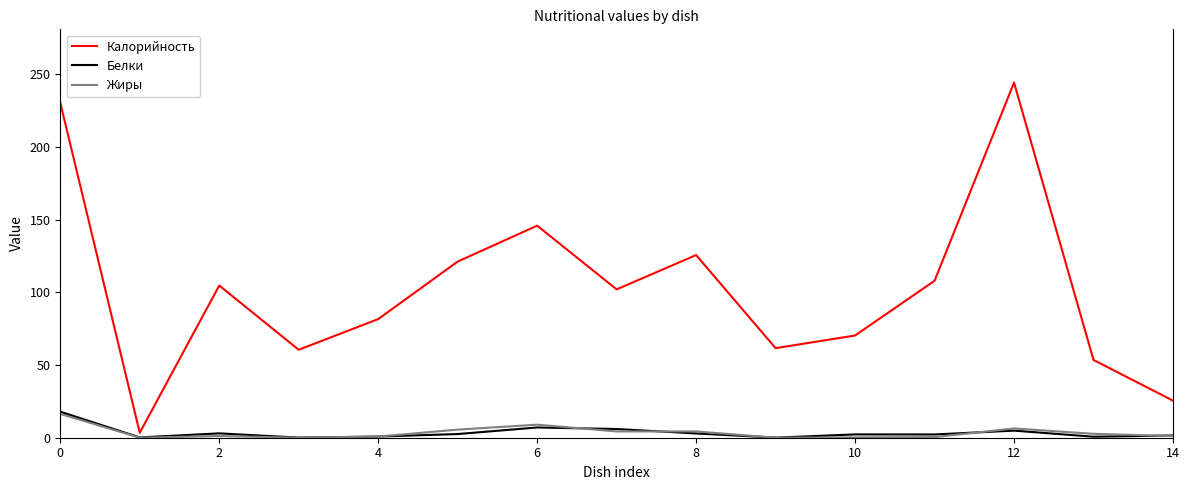

In Калорийность, how many points are lower than both neighbors (excluding endpoints)?

4